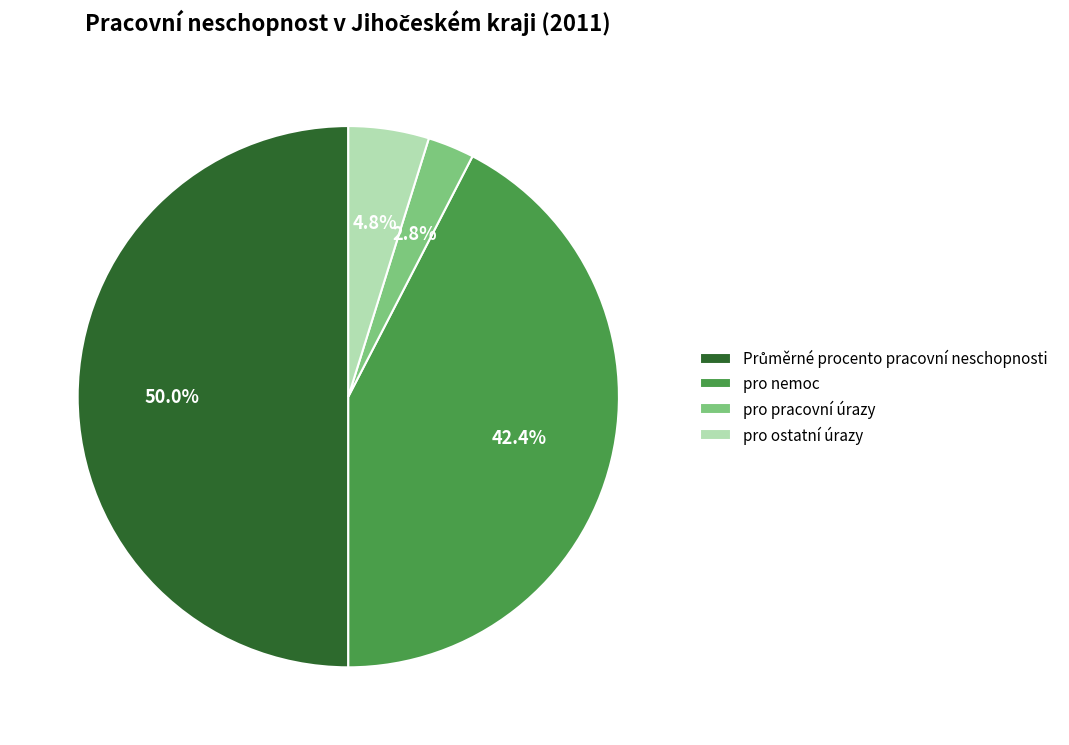

Combined, what portion of the pie is pro pracovní úrazy and pro ostatní úrazy?

7.6%